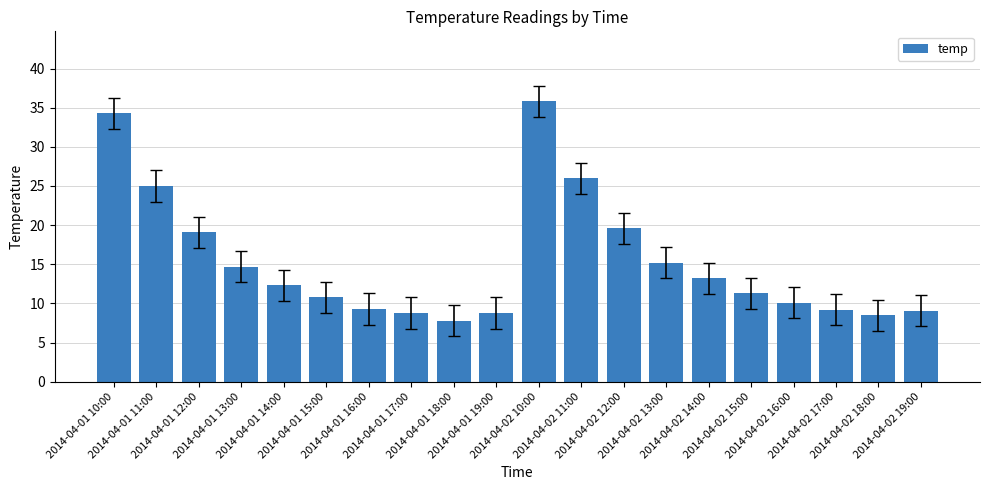

What is the change in value from 2014-04-02 11:00 to 2014-04-02 12:00?

-6.4